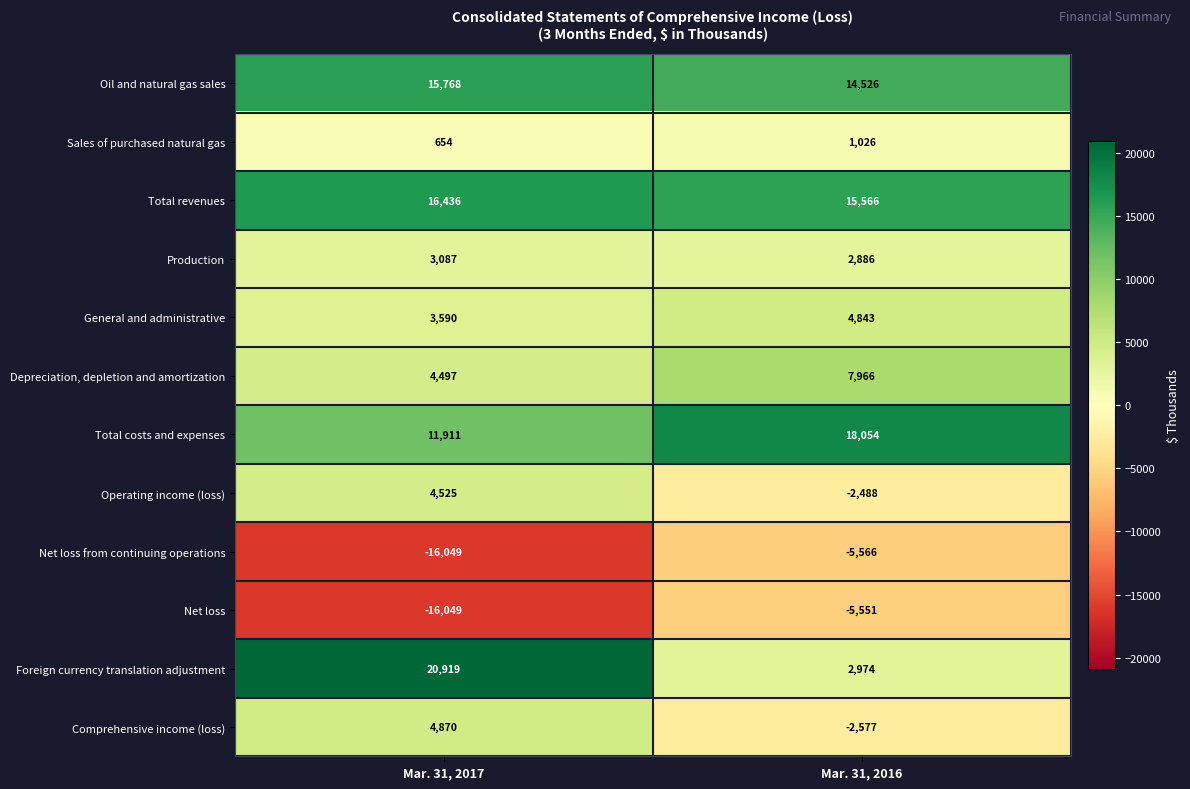

Which series has the largest range (max minus min)?

Foreign currency translation adjustment